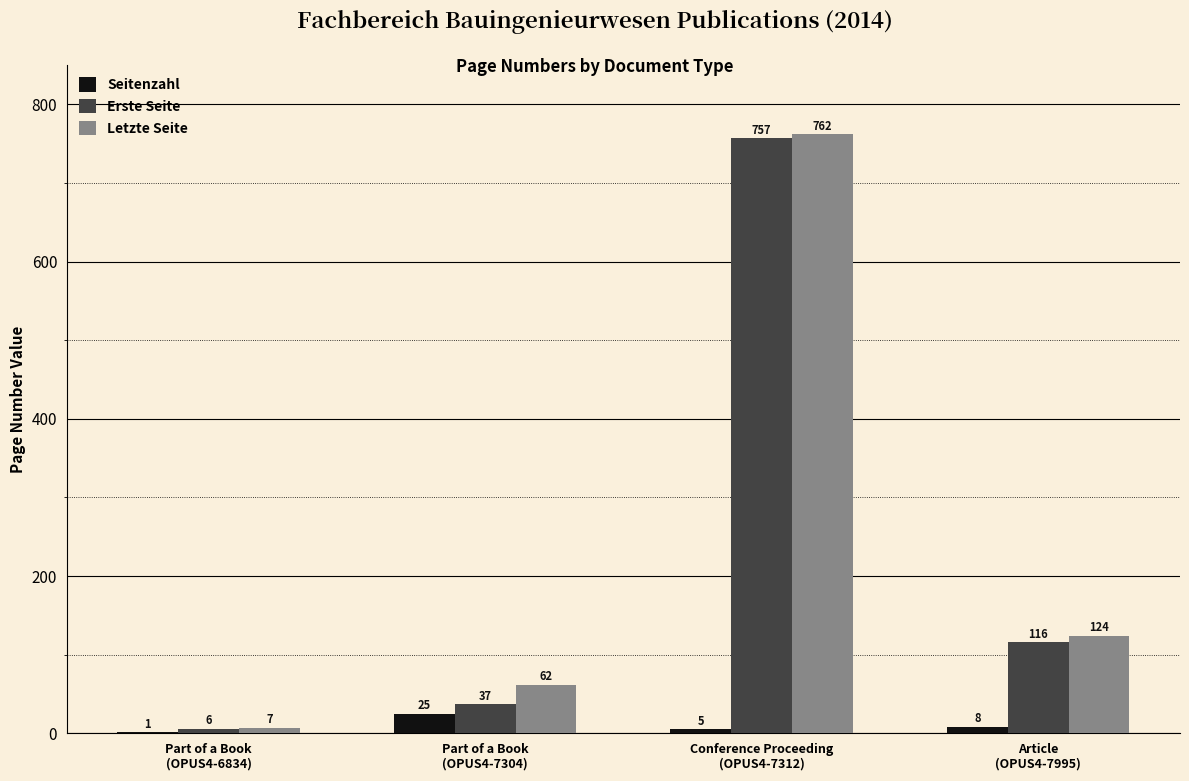

Which series has the largest total across all categories?

Letzte Seite